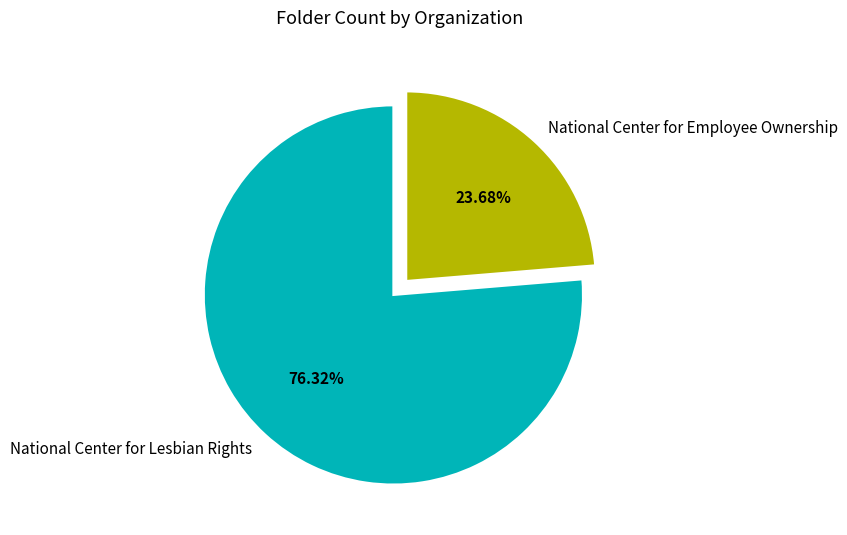

Rank the categories by value from lowest to highest.

National Center for Employee Ownership, National Center for Lesbian Rights